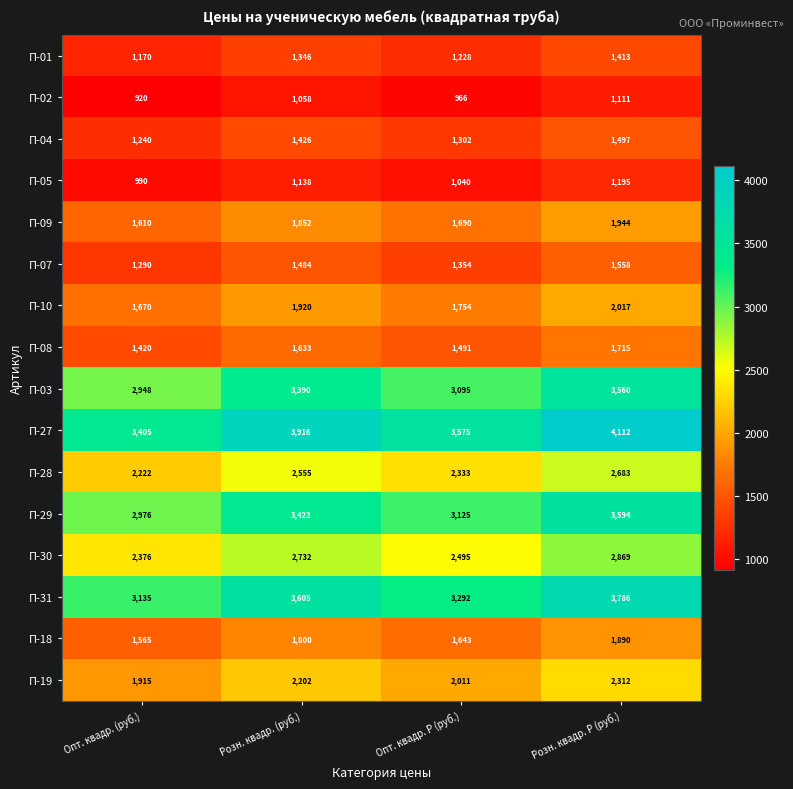

Is it true that П-19 equals 2312 at Розн. квадр. Р (руб.)?

True